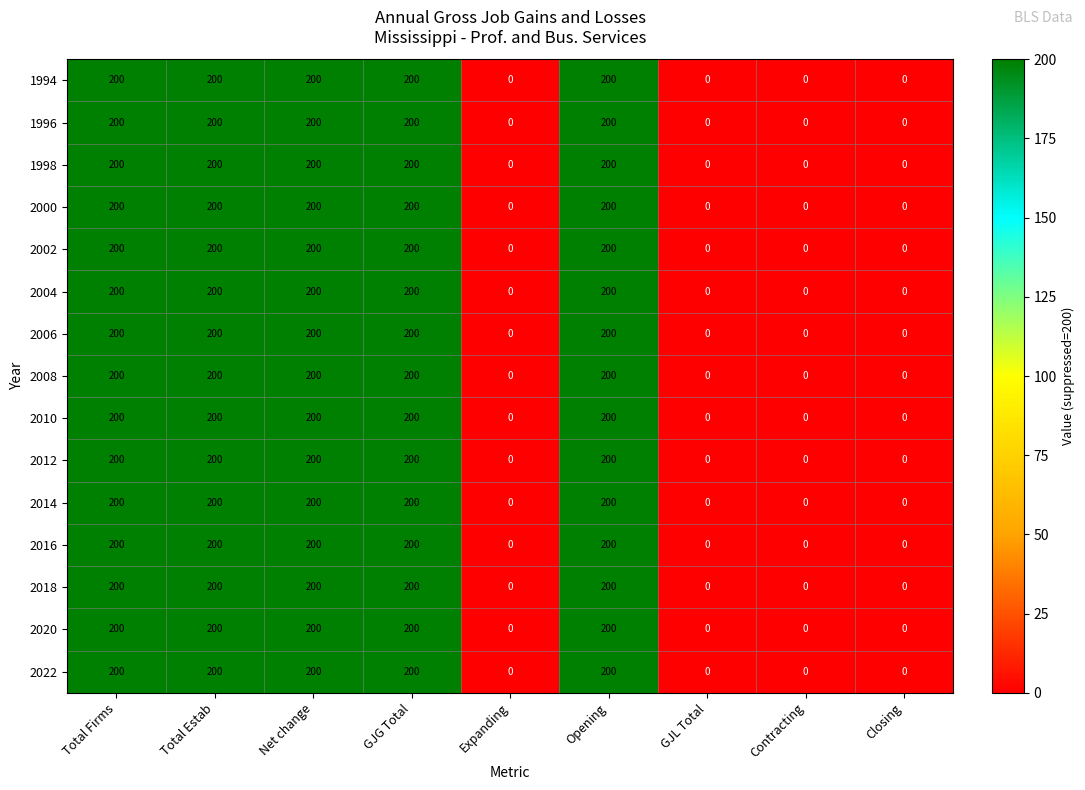

What is the sum of the 2014 values at Opening and Total Estab?

400